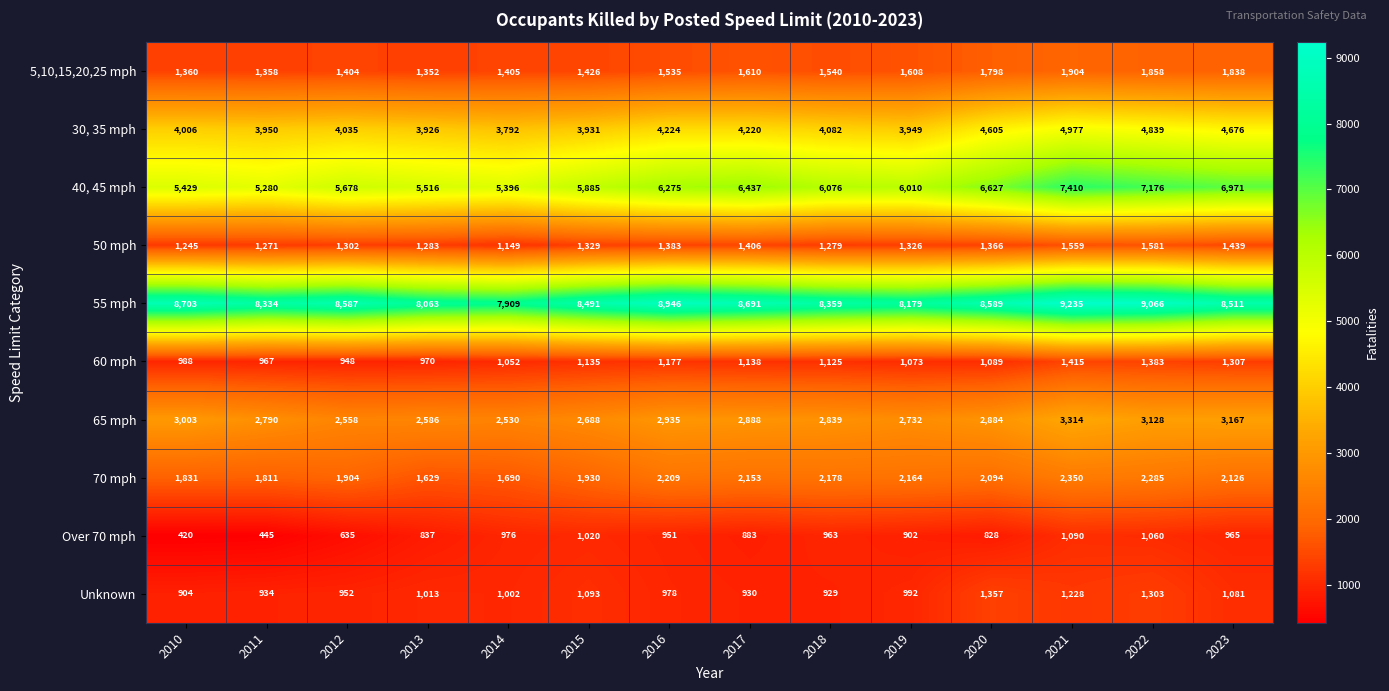

At which label is 65 mph closest to 2922?

2016